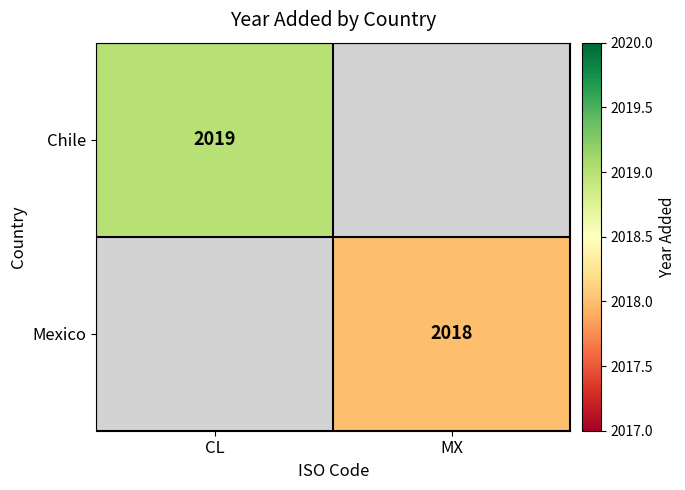

The value of Mexico at MX is 2018. True or false?

True